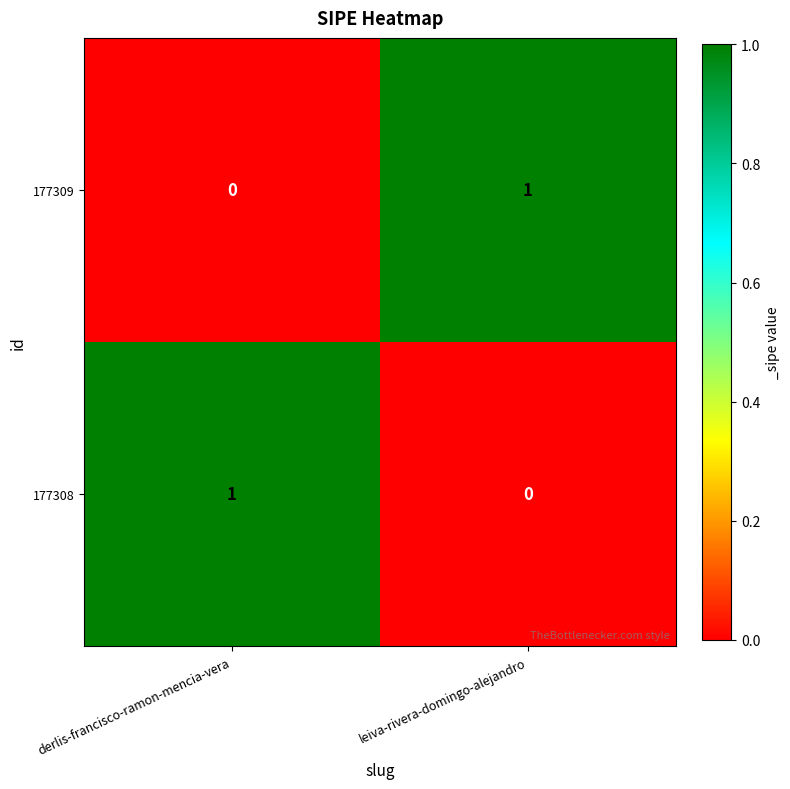

Rank the series at leiva-rivera-domingo-alejandro from highest to lowest value.

177309, 177308